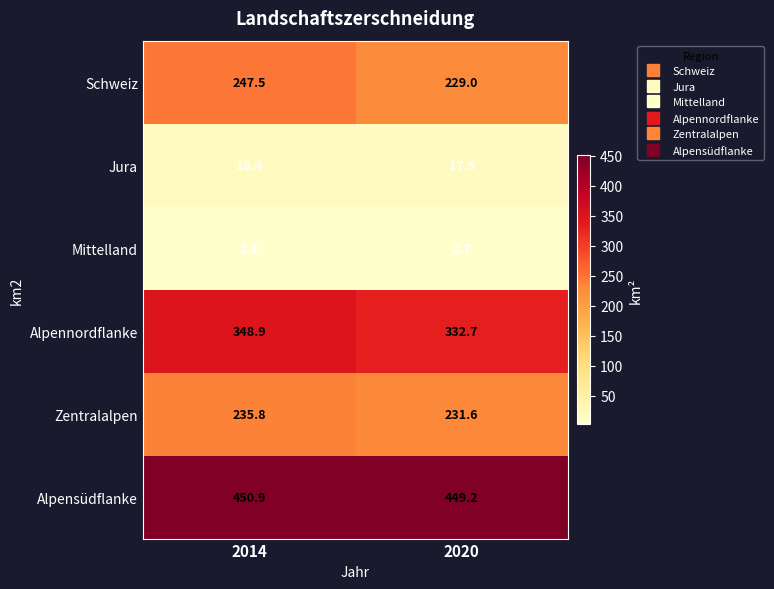

Reading left to right, list all the values displayed in this chart.

Schweiz: 2014=247.5	2020=229.0
Jura: 2014=18.4	2020=17.5
Mittelland: 2014=2.8	2020=2.7
Alpennordflanke: 2014=348.9	2020=332.7
Zentralalpen: 2014=235.8	2020=231.6
Alpensüdflanke: 2014=450.9	2020=449.2